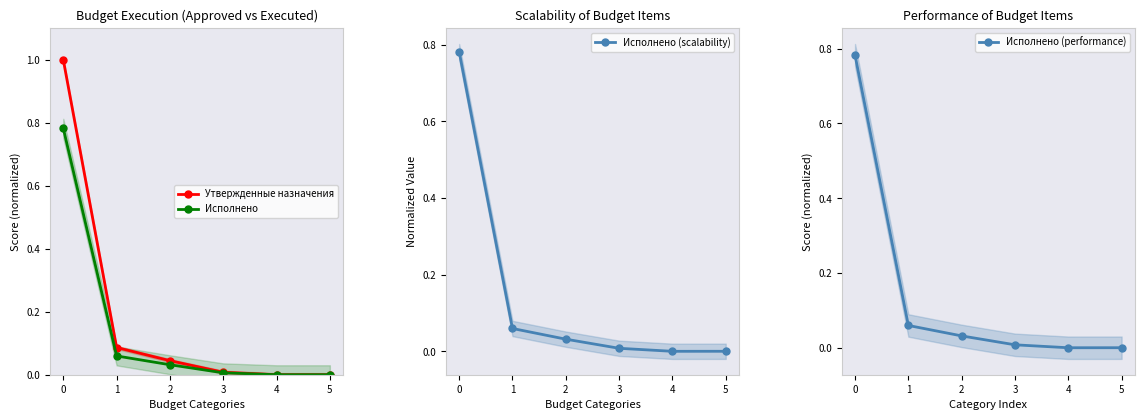

True or false: Утвержденные назначения and Исполнено intersect in this chart.

False